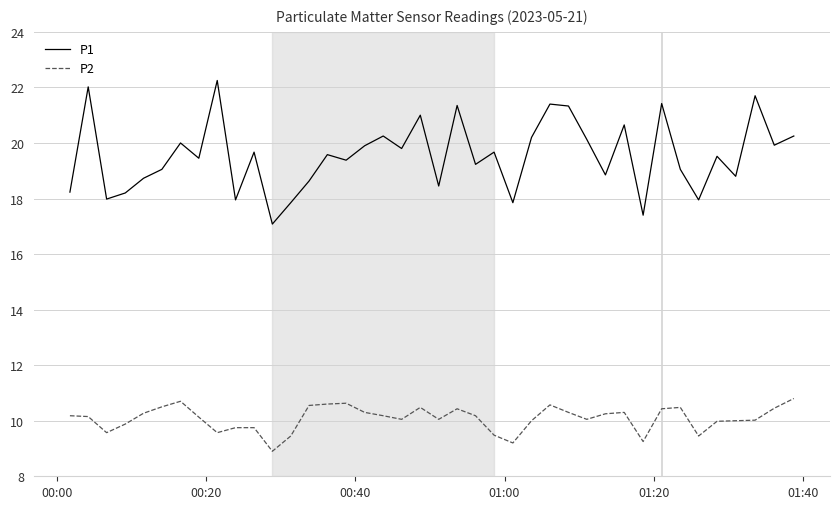

Which series has the widest spread of values?

P1